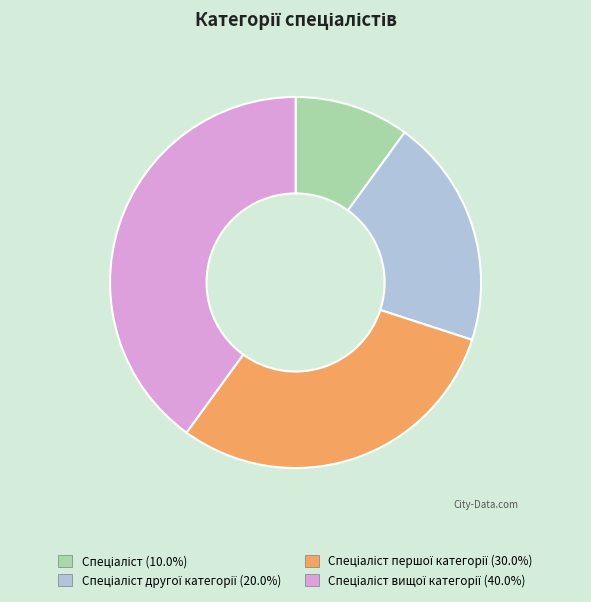

Does any single category account for the majority?

No